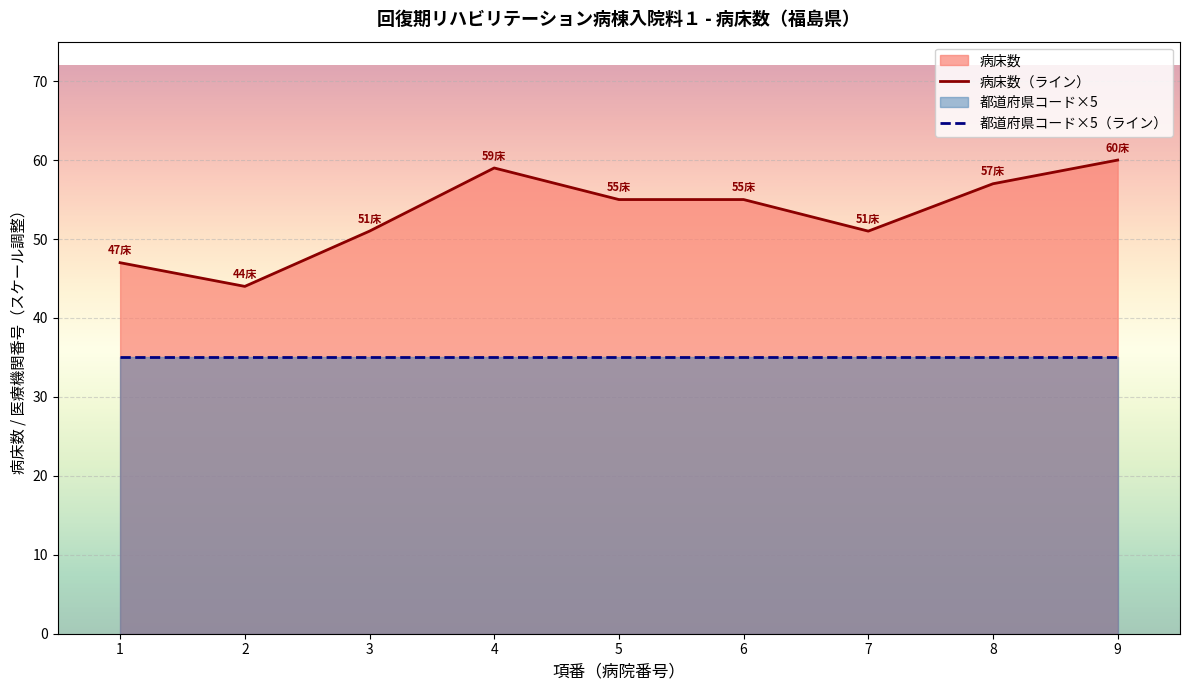

What is the approximate value of 病床数（ライン） at 9, to the nearest 5?

60